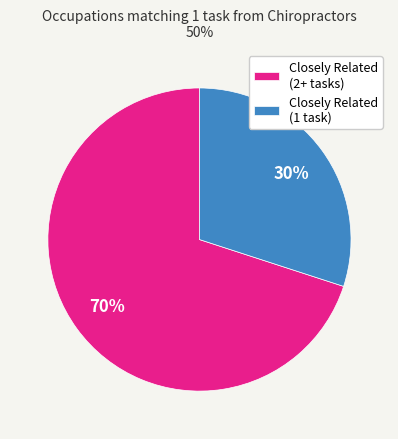

To the nearest percent, what is the difference between the Closely Related (1 task) and Closely Related (2+ tasks) slice percentages?

40%